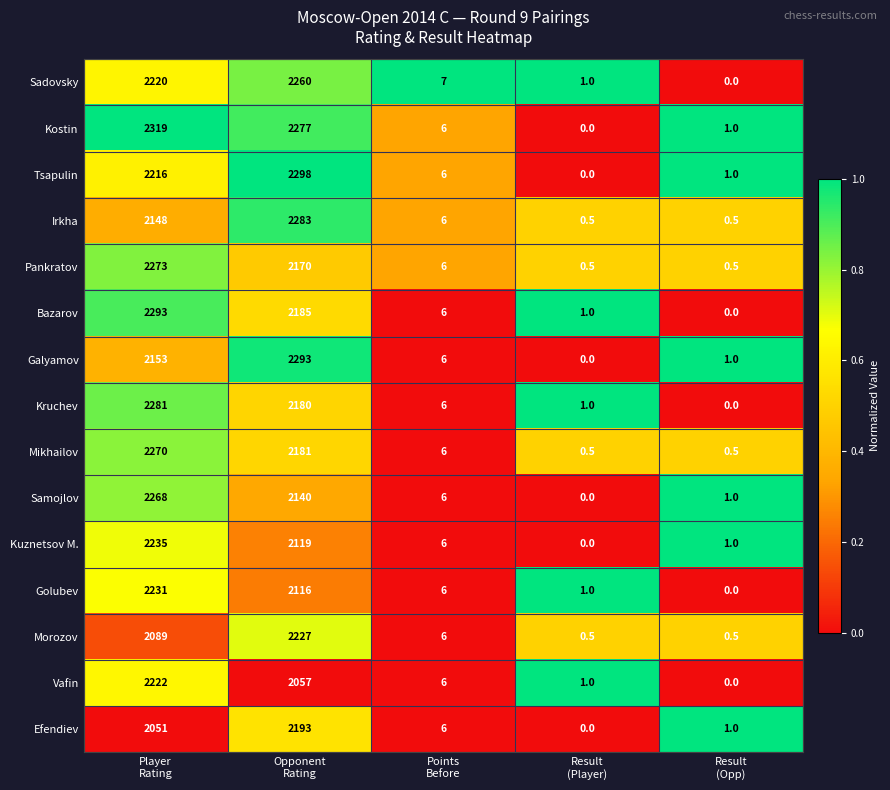

At how many categories does at least one series exceed 0?

5